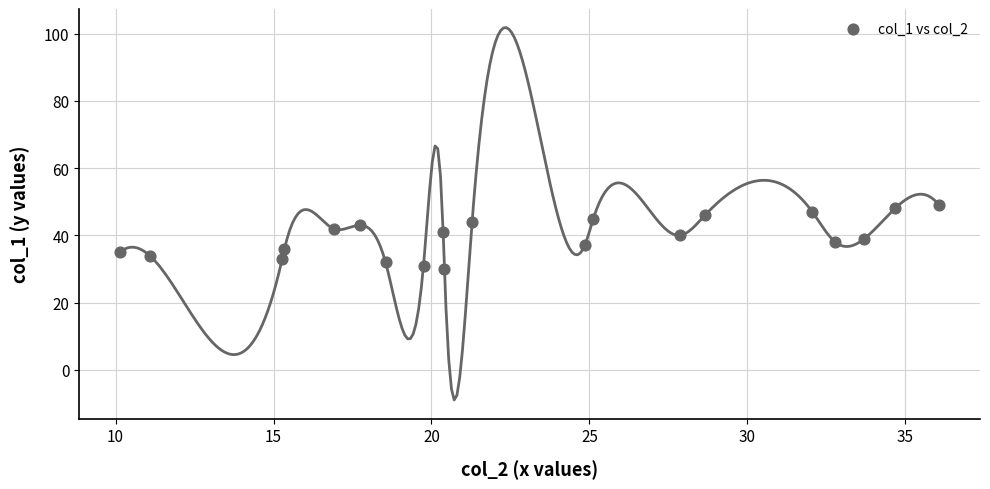

What is the range of Y values (max minus min)?

19